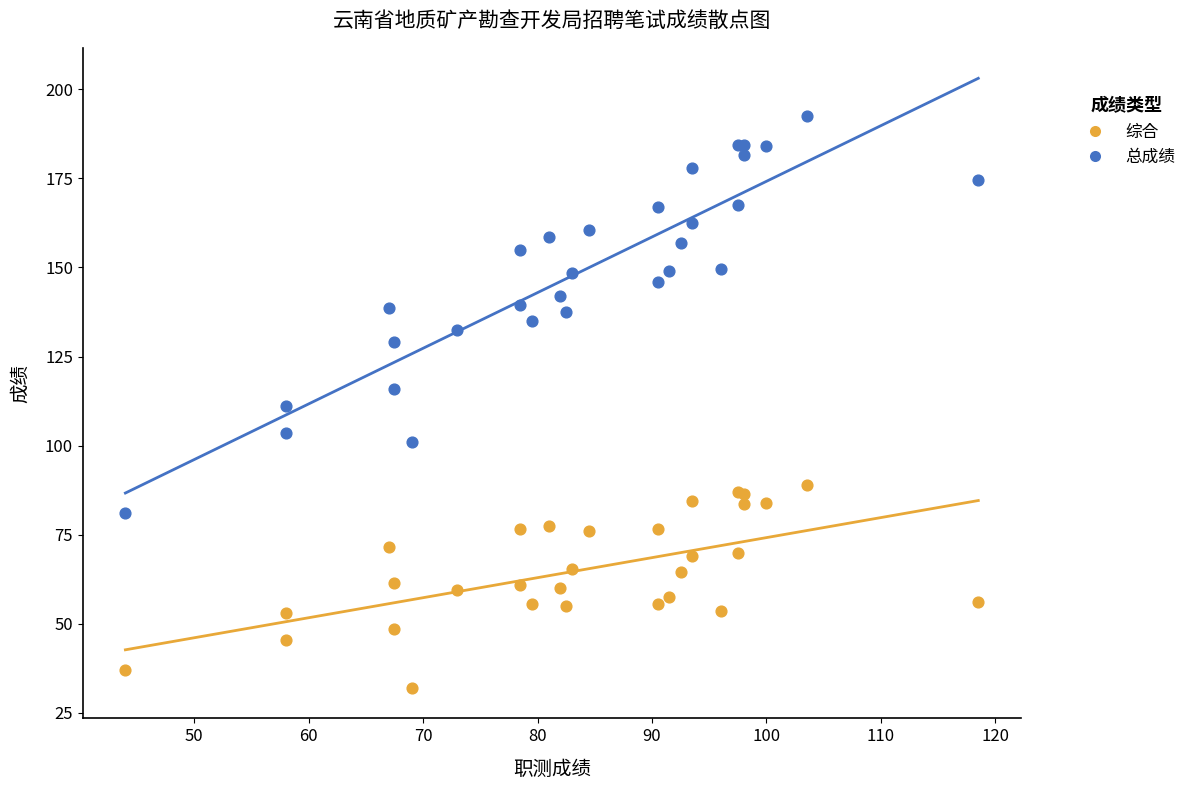

What is the X range (max minus min) for the scatter plot?

74.5